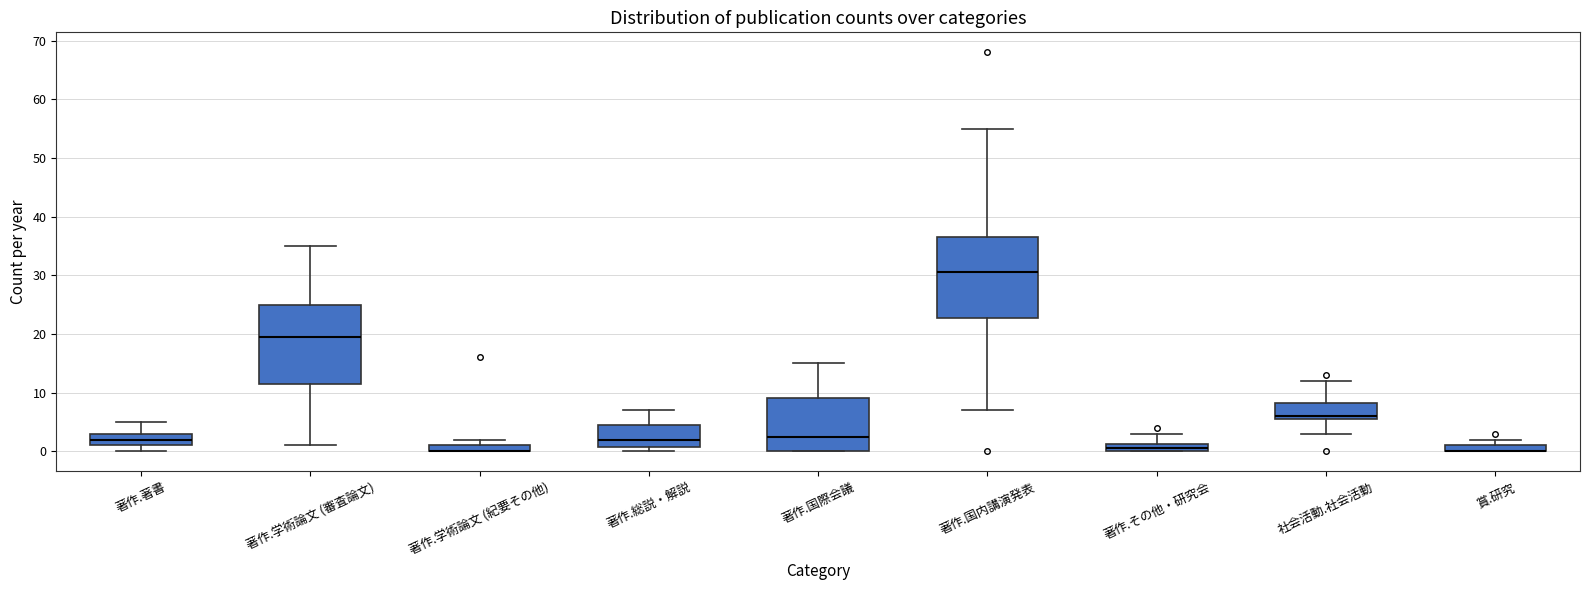

Where is the lower edge of the box for 著作.その他・研究会 on the y-axis? The values are not printed on the chart, so give them approximately, as read against the axis.

0